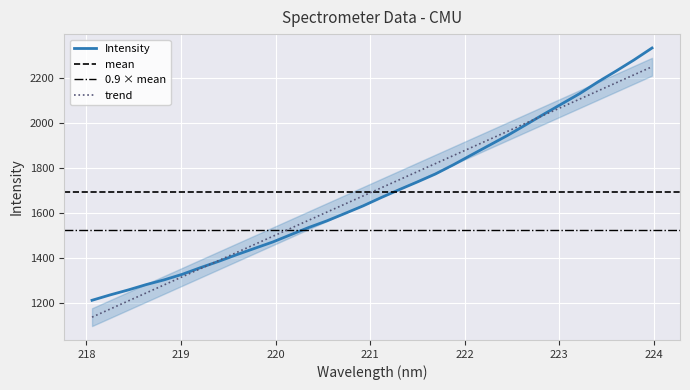

What is the sum of all values?

54179.4